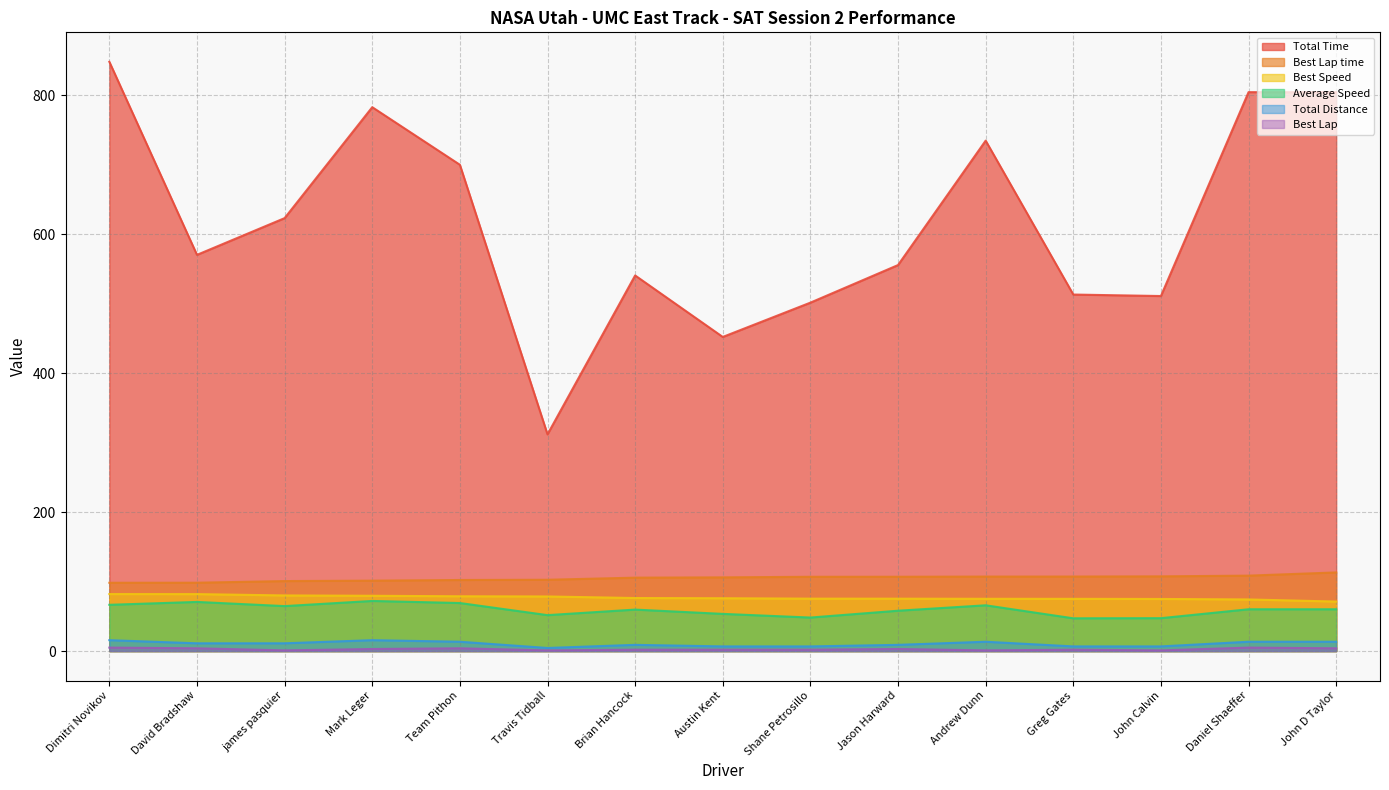

Reading left to right, what are all the values shown in this chart?

Total Time: 848.2	570.3	623.2	782.9	700.0	312.0	540.7	452.2	501.6	555.6	734.8	513.2	511.1	804.5	804.5
Best Lap time: 98.3	98.4	100.8	101.4	102.3	102.7	105.7	106.1	106.9	107.0	107.2	107.3	107.6	108.6	113.2
Best Speed: 82.1	82.0	80.1	79.6	78.9	78.6	76.4	76.1	75.5	75.4	75.3	75.2	75.0	74.3	71.3
Average Speed: 66.6	70.8	64.8	72.2	69.2	51.7	59.7	53.5	48.3	58.1	65.9	47.2	47.4	60.2	60.2
Total Distance: 15.7	11.2	11.2	15.7	13.5	4.5	9.0	6.7	6.7	9.0	13.5	6.7	6.7	13.5	13.5
Best Lap: 5.0	4.0	1.0	3.0	4.0	1.0	2.0	2.0	2.0	3.0	1.0	2.0	1.0	5.0	4.0